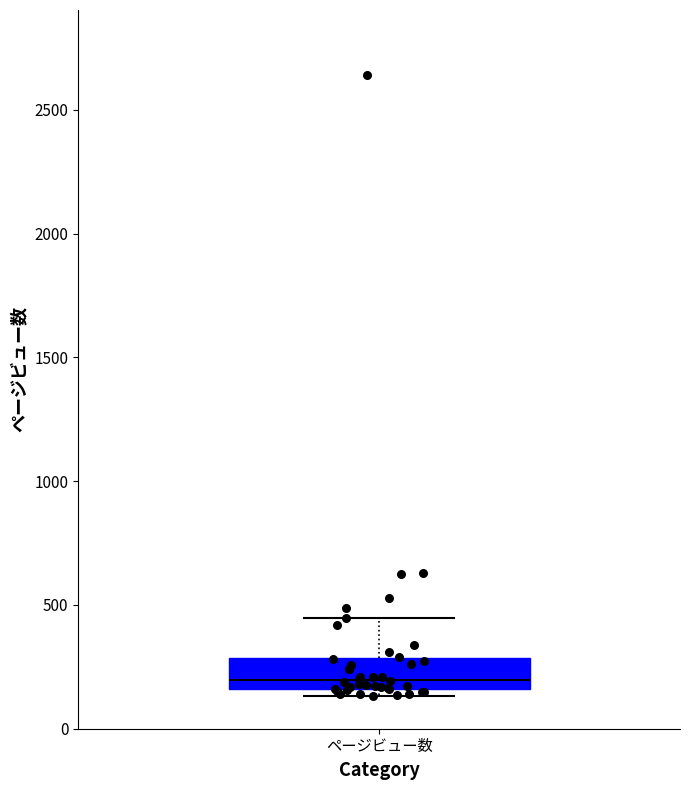

Read this box plot against the y-axis: the position of the median line, the range covered by the box, and the ends of both whiskers. The values are not printed on the chart, so give them approximately, as read against the axis.

median 200, box 150 to 300, whiskers 150 (just below the box's lower edge) to 450